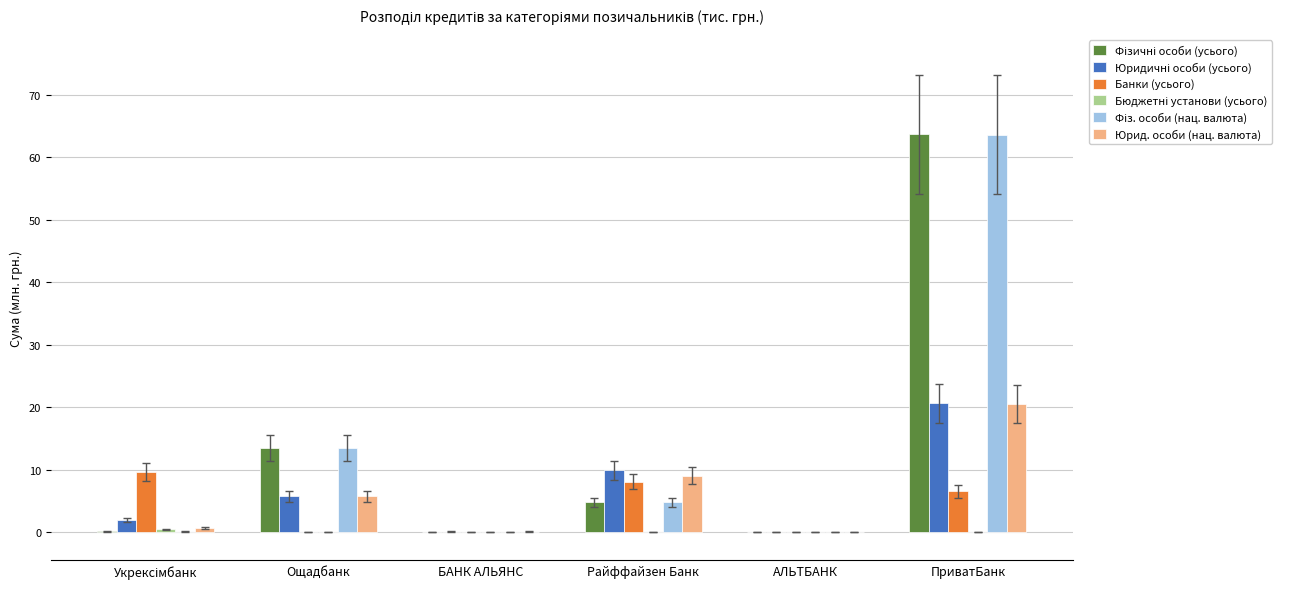

How many data points does each series have?

6